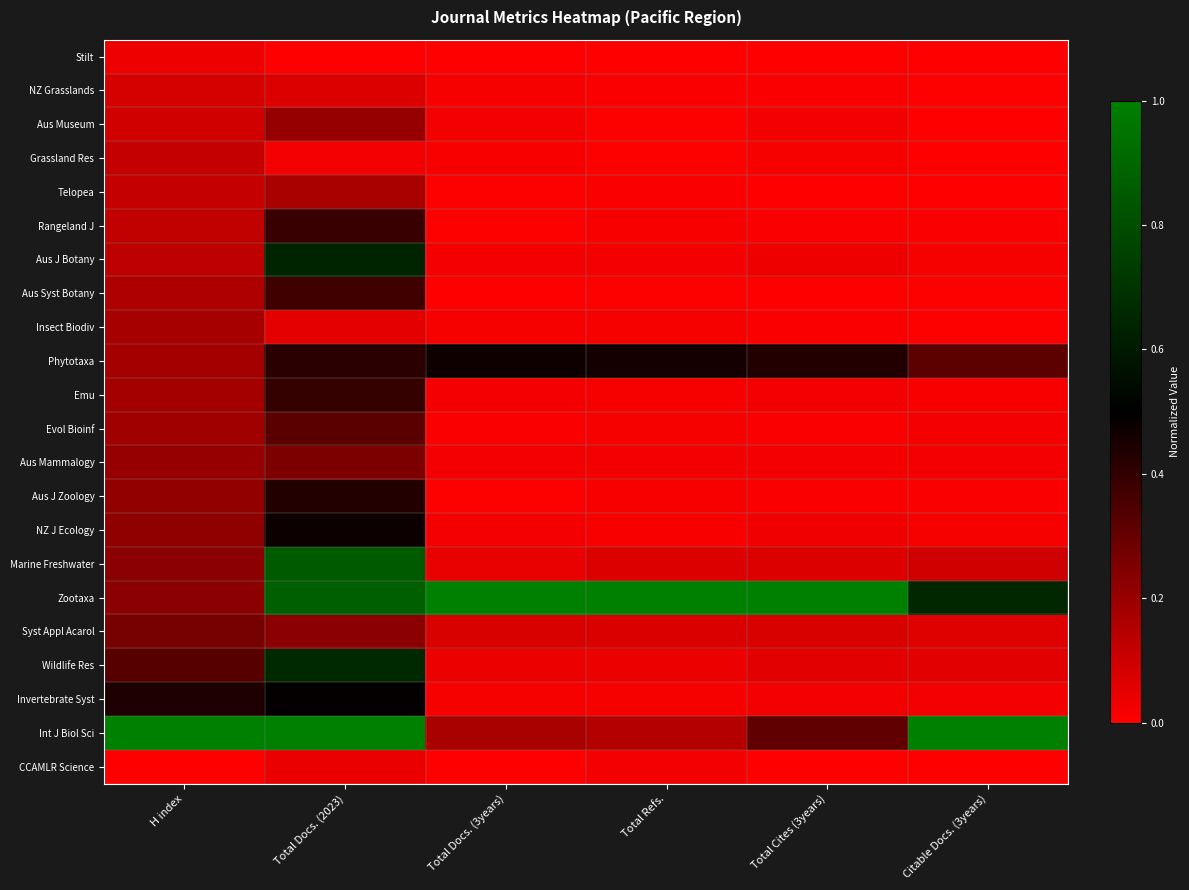

Reading left to right, list all the values displayed in this chart.

Stilt: H index=0.0	Total Docs. (2023)=0.0	Total Docs. (3years)=0.0	Total Refs.=0.0	Total Cites (3years)=0.0	Citable Docs. (3years)=0.0
NZ Grasslands: H index=0.1	Total Docs. (2023)=0.1	Total Docs. (3years)=0.0	Total Refs.=0.0	Total Cites (3years)=0.0	Citable Docs. (3years)=0.0
Aus Museum: H index=0.1	Total Docs. (2023)=0.2	Total Docs. (3years)=0.0	Total Refs.=0.0	Total Cites (3years)=0.0	Citable Docs. (3years)=0.0
Grassland Res: H index=0.1	Total Docs. (2023)=0.0	Total Docs. (3years)=0.0	Total Refs.=0.0	Total Cites (3years)=0.0	Citable Docs. (3years)=0.0
Telopea: H index=0.1	Total Docs. (2023)=0.2	Total Docs. (3years)=0.0	Total Refs.=0.0	Total Cites (3years)=0.0	Citable Docs. (3years)=0.0
Rangeland J: H index=0.1	Total Docs. (2023)=0.4	Total Docs. (3years)=0.0	Total Refs.=0.0	Total Cites (3years)=0.0	Citable Docs. (3years)=0.0
Aus J Botany: H index=0.1	Total Docs. (2023)=0.6	Total Docs. (3years)=0.0	Total Refs.=0.0	Total Cites (3years)=0.0	Citable Docs. (3years)=0.0
Aus Syst Botany: H index=0.2	Total Docs. (2023)=0.4	Total Docs. (3years)=0.0	Total Refs.=0.0	Total Cites (3years)=0.0	Citable Docs. (3years)=0.0
Insect Biodiv: H index=0.2	Total Docs. (2023)=0.1	Total Docs. (3years)=0.0	Total Refs.=0.0	Total Cites (3years)=0.0	Citable Docs. (3years)=0.0
Phytotaxa: H index=0.2	Total Docs. (2023)=0.4	Total Docs. (3years)=0.5	Total Refs.=0.5	Total Cites (3years)=0.4	Citable Docs. (3years)=0.3
Emu: H index=0.2	Total Docs. (2023)=0.4	Total Docs. (3years)=0.0	Total Refs.=0.0	Total Cites (3years)=0.0	Citable Docs. (3years)=0.0
Evol Bioinf: H index=0.2	Total Docs. (2023)=0.3	Total Docs. (3years)=0.0	Total Refs.=0.0	Total Cites (3years)=0.0	Citable Docs. (3years)=0.0
Aus Mammalogy: H index=0.2	Total Docs. (2023)=0.3	Total Docs. (3years)=0.0	Total Refs.=0.0	Total Cites (3years)=0.0	Citable Docs. (3years)=0.0
Aus J Zoology: H index=0.2	Total Docs. (2023)=0.4	Total Docs. (3years)=0.0	Total Refs.=0.0	Total Cites (3years)=0.0	Citable Docs. (3years)=0.0
NZ J Ecology: H index=0.2	Total Docs. (2023)=0.5	Total Docs. (3years)=0.0	Total Refs.=0.0	Total Cites (3years)=0.0	Citable Docs. (3years)=0.0
Marine Freshwater: H index=0.2	Total Docs. (2023)=0.9	Total Docs. (3years)=0.0	Total Refs.=0.1	Total Cites (3years)=0.1	Citable Docs. (3years)=0.1
Zootaxa: H index=0.2	Total Docs. (2023)=0.9	Total Docs. (3years)=1.0	Total Refs.=1.0	Total Cites (3years)=1.0	Citable Docs. (3years)=0.7
Syst Appl Acarol: H index=0.3	Total Docs. (2023)=0.2	Total Docs. (3years)=0.1	Total Refs.=0.1	Total Cites (3years)=0.1	Citable Docs. (3years)=0.1
Wildlife Res: H index=0.3	Total Docs. (2023)=0.7	Total Docs. (3years)=0.0	Total Refs.=0.0	Total Cites (3years)=0.1	Citable Docs. (3years)=0.1
Invertebrate Syst: H index=0.4	Total Docs. (2023)=0.5	Total Docs. (3years)=0.0	Total Refs.=0.0	Total Cites (3years)=0.0	Citable Docs. (3years)=0.0
Int J Biol Sci: H index=1.0	Total Docs. (2023)=1.0	Total Docs. (3years)=0.2	Total Refs.=0.1	Total Cites (3years)=0.3	Citable Docs. (3years)=1.0
CCAMLR Science: H index=0.0	Total Docs. (2023)=0.0	Total Docs. (3years)=0.0	Total Refs.=0.0	Total Cites (3years)=0.0	Citable Docs. (3years)=0.0